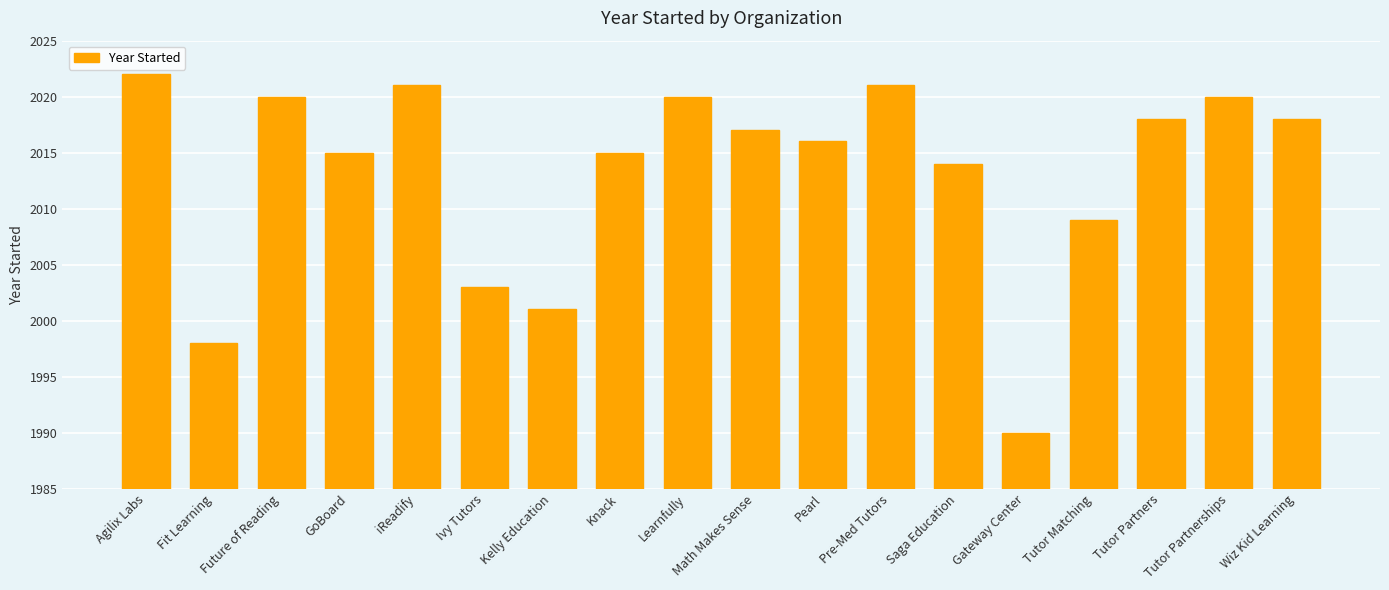

What is the minimum value shown in the chart?

1990